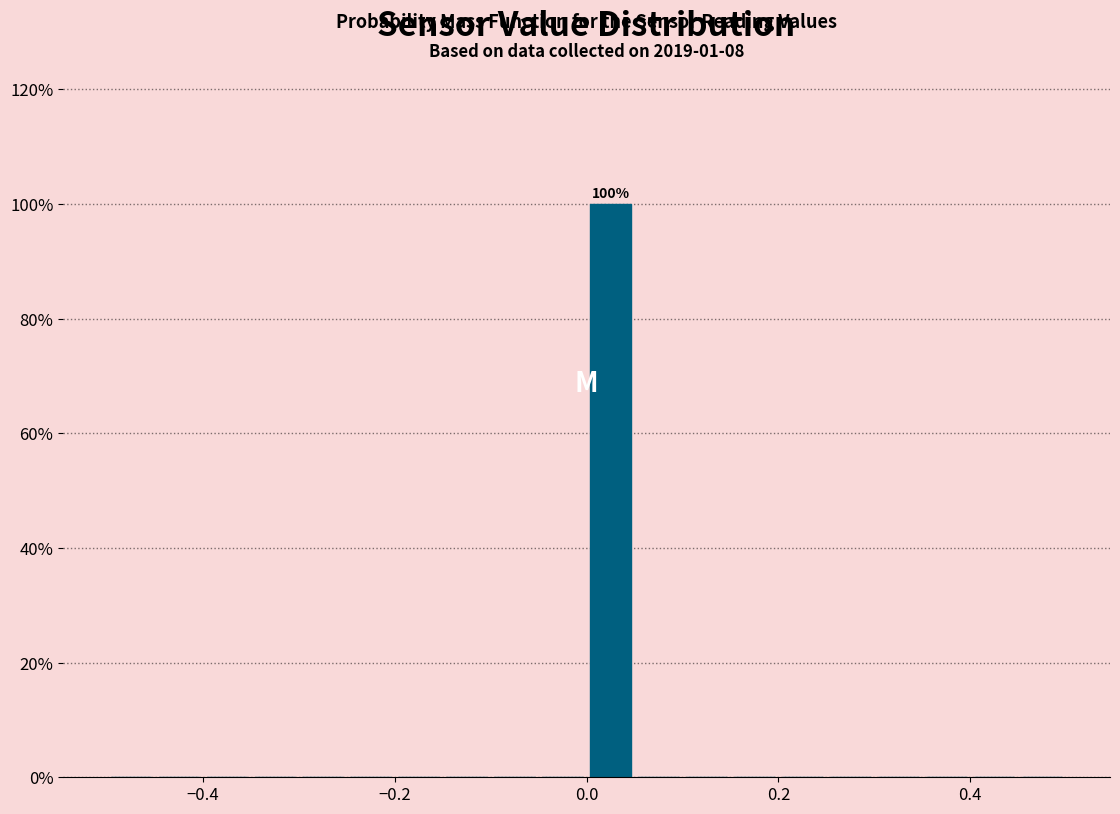

Around what value on the x-axis is the tallest bar? Give the approximate position of its centre, as read against the axis.

0.02